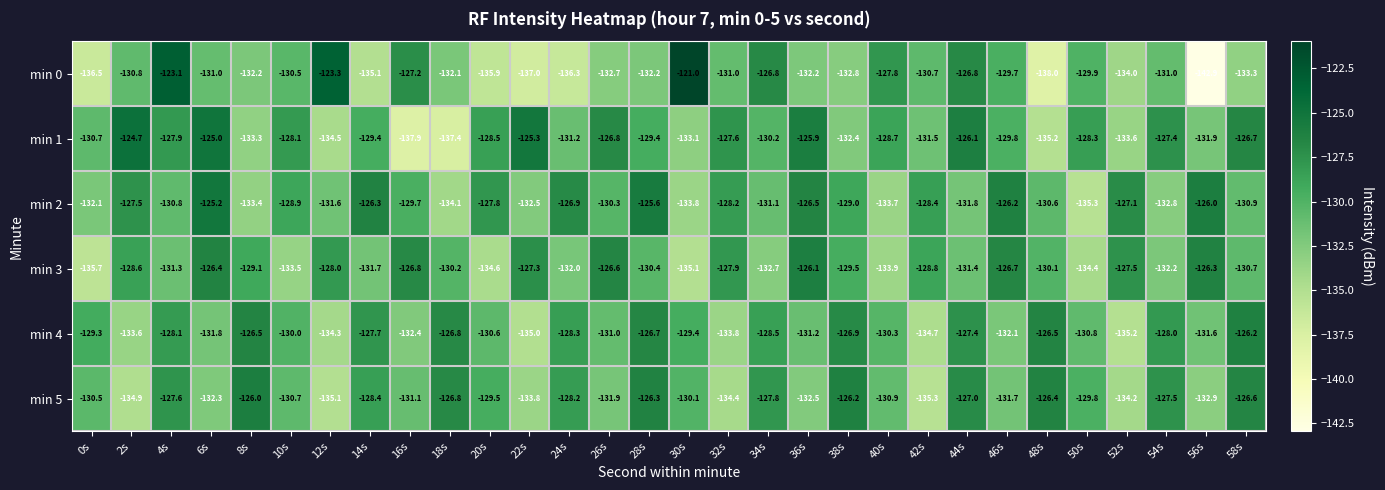

Where does the min 0 series first go above -131?

2s